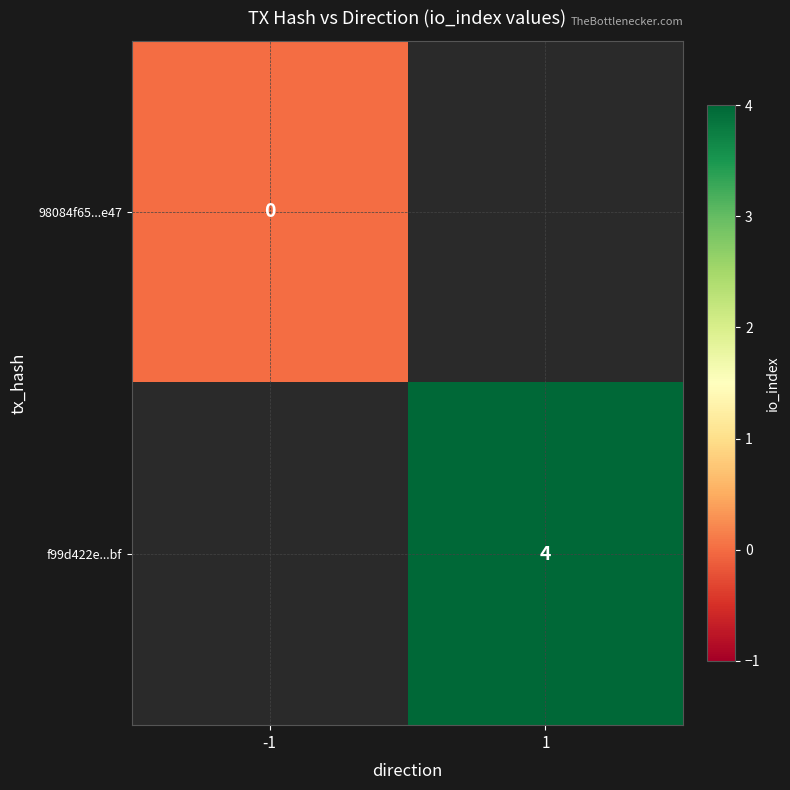

What is the maximum value shown in the chart?

4.0